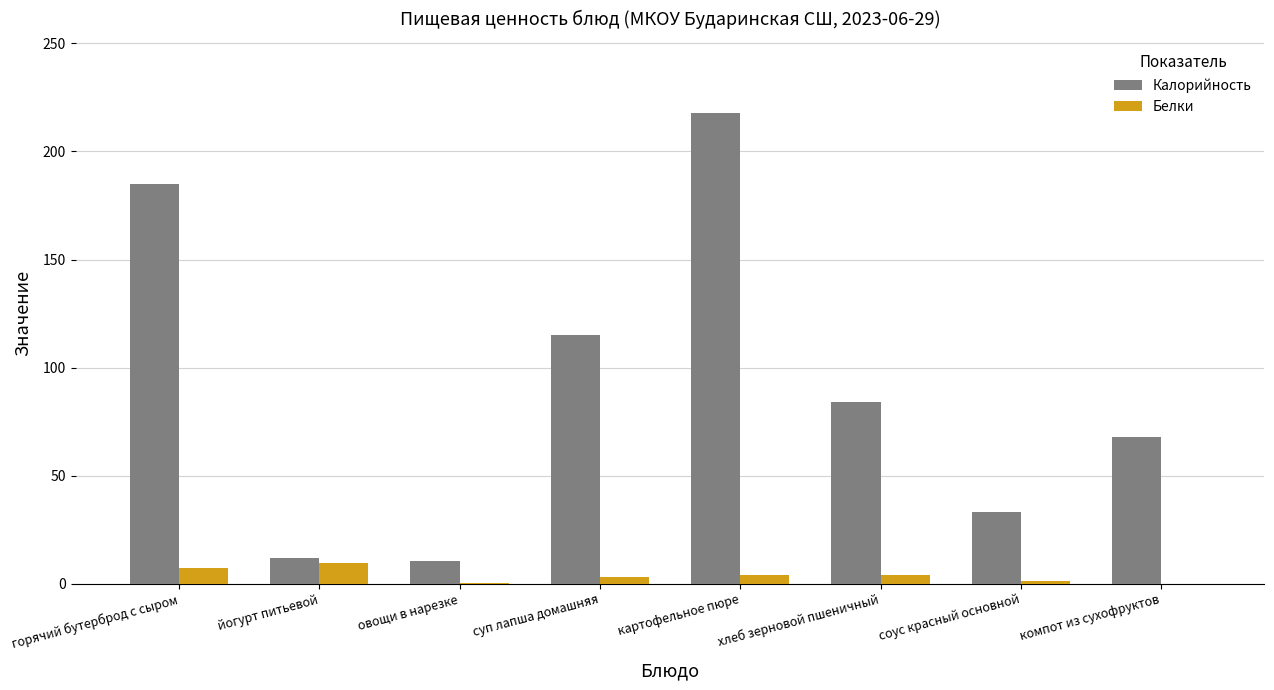

The Белки series shows 1.1 at соус красный основной. True or false?

True